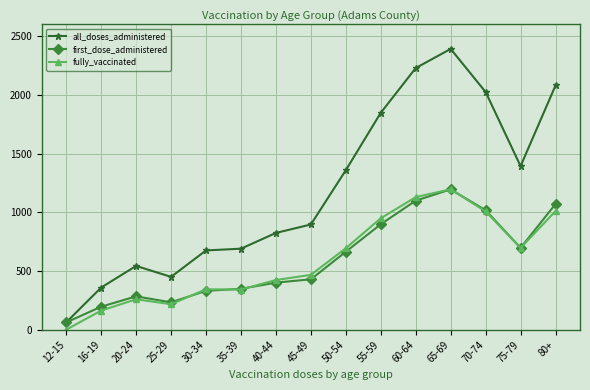

Which series has the largest range (max minus min)?

all_doses_administered